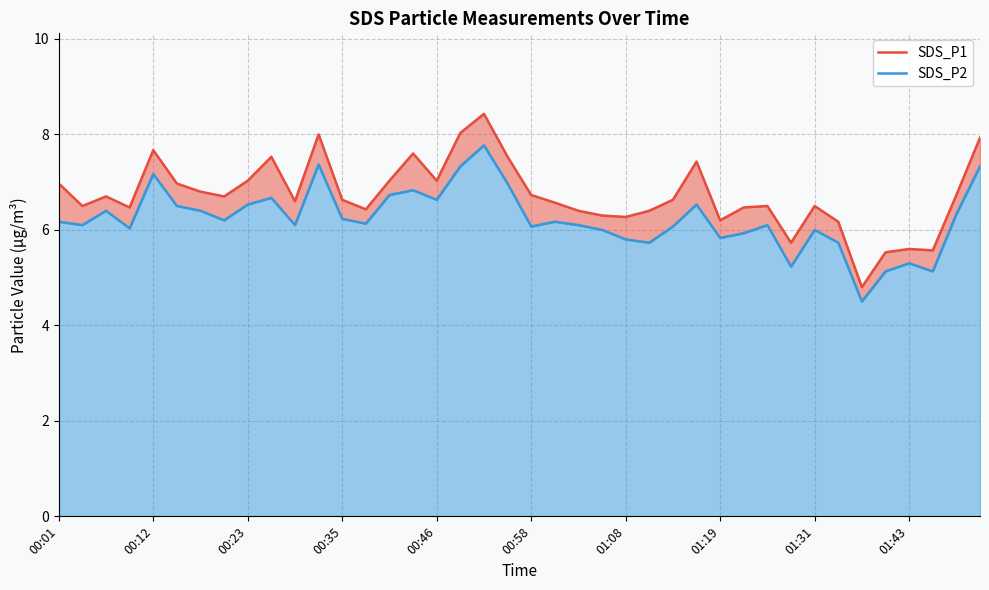

True or false: SDS_P1 and SDS_P2 cross at least once.

False